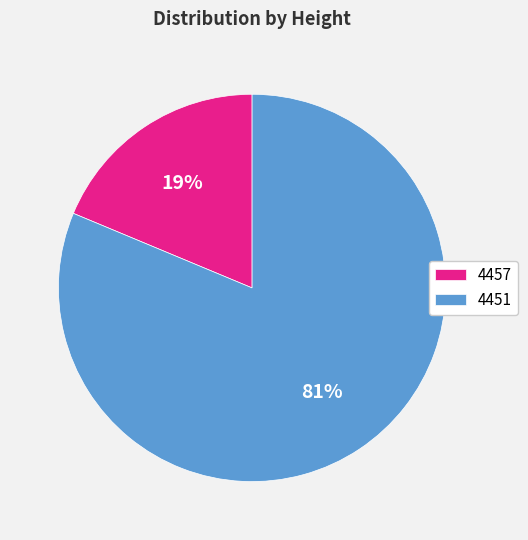

Is it true that 4457 is 8% of the pie?

False